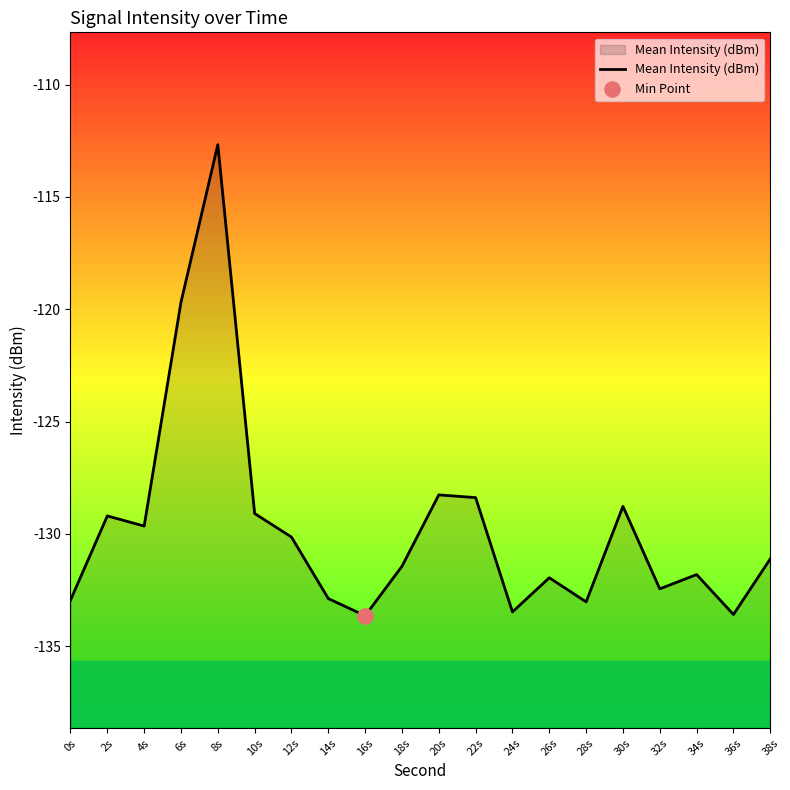

Between 38s and 4s, which is larger?

4s